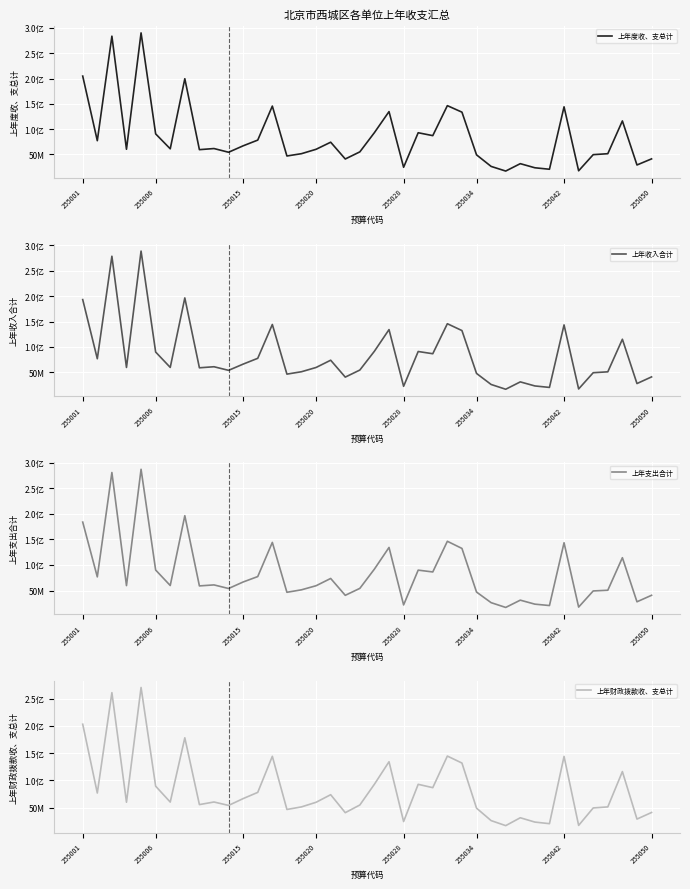

What is the average value of the 上年度收、支总计 series?

84763095.8